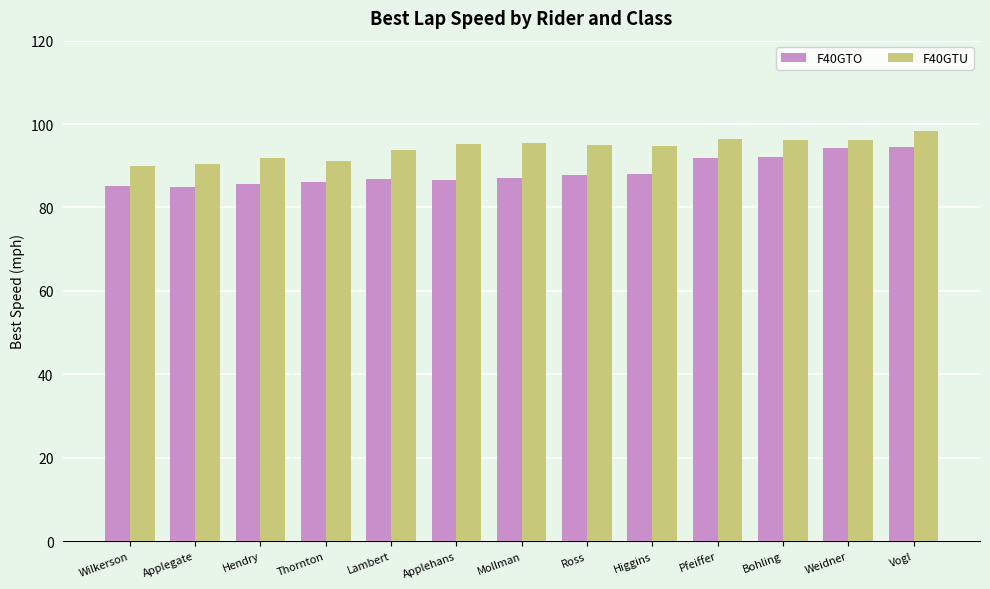

What is the lowest value of the F40GTO series?

85.0